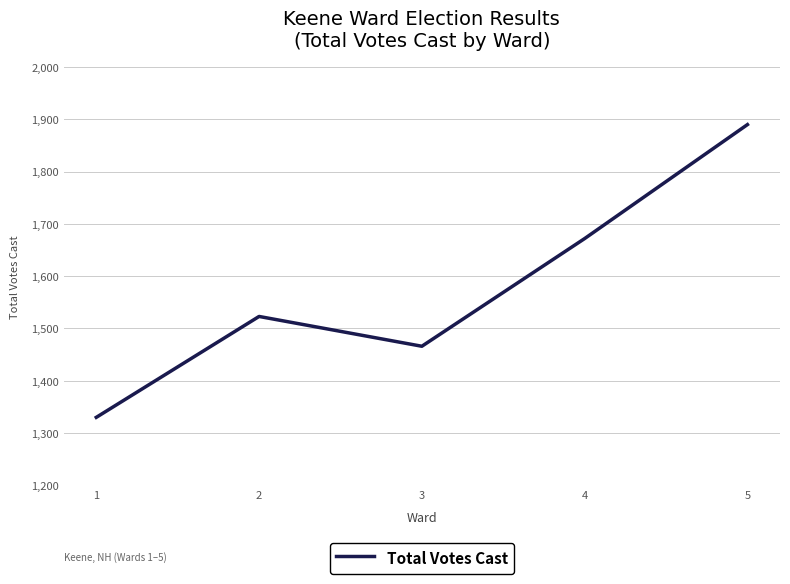

At which category does the data reach its first local valley?

3